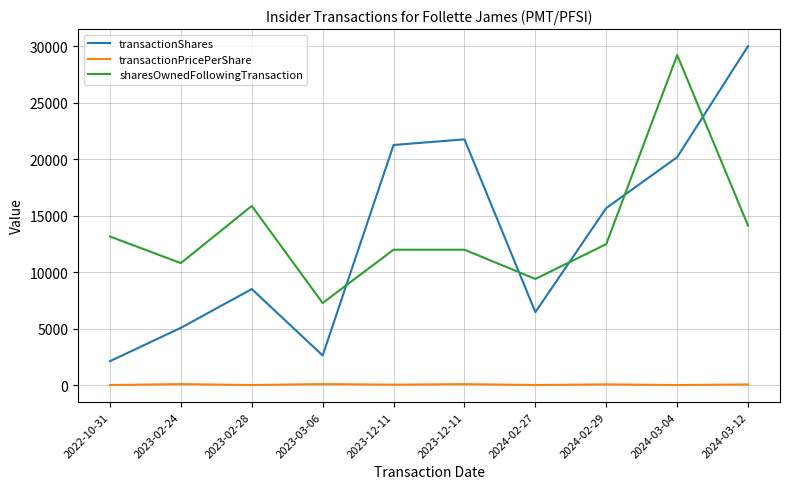

What are all the series names shown in the legend?

transactionShares, transactionPricePerShare, sharesOwnedFollowingTransaction